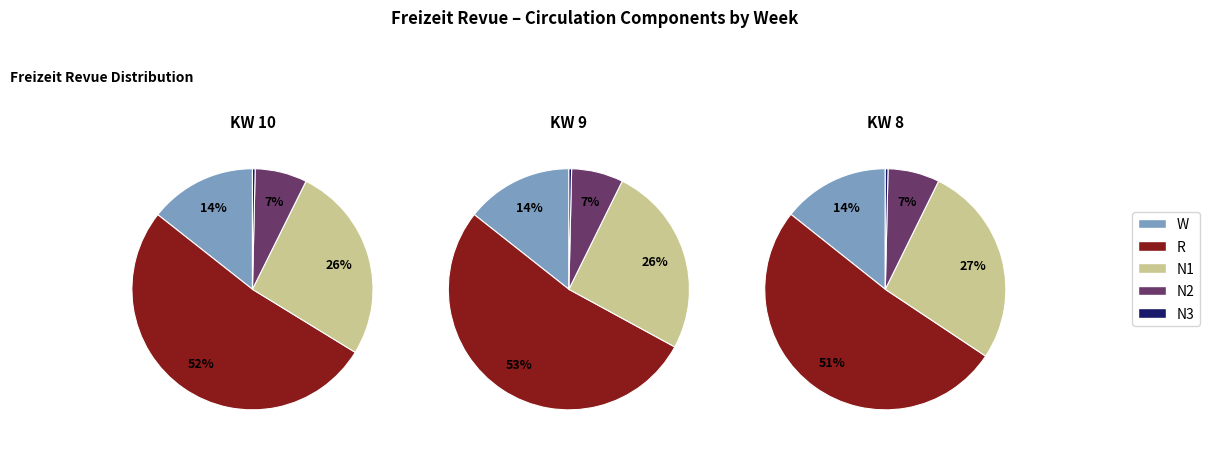

The KW 10 slice represents 33% of the pie. True or false?

True